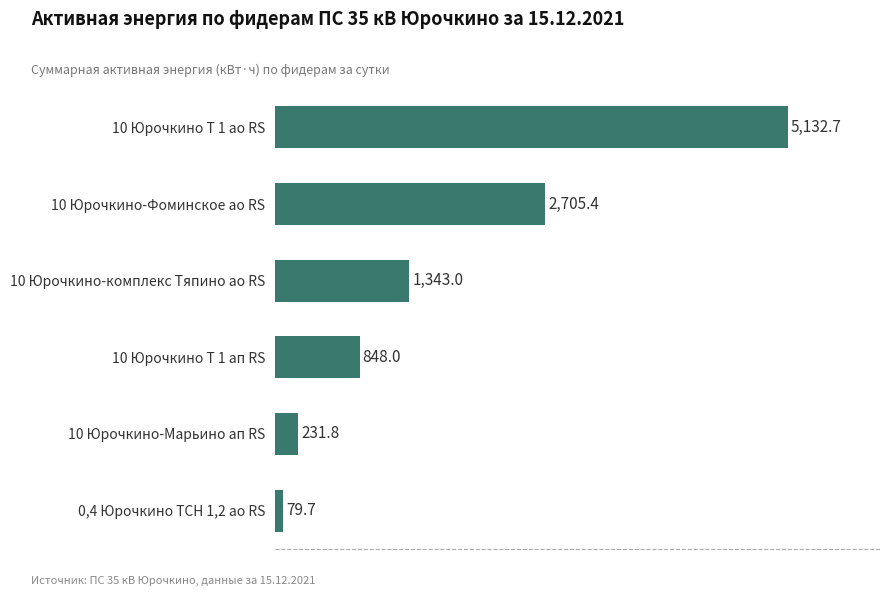

The chart shows a value of 231.8 at 10 Юрочкино-Марьино ап RS. True or false?

True